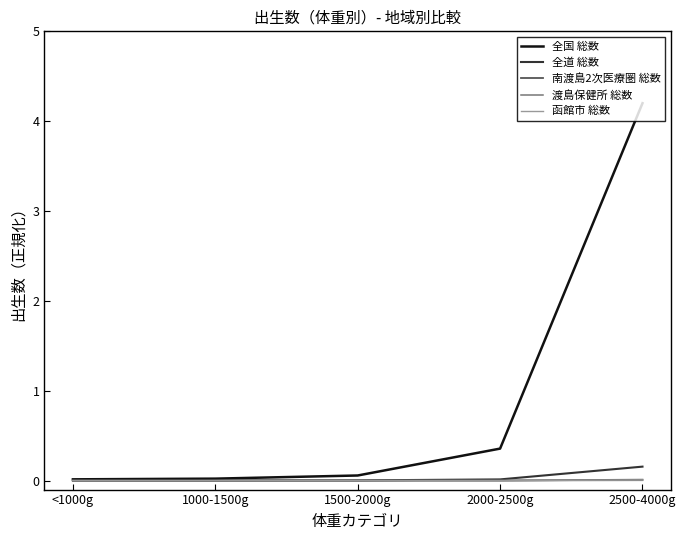

The 全道 総数 series shows 0.0 at 2000-2500g. True or false?

True